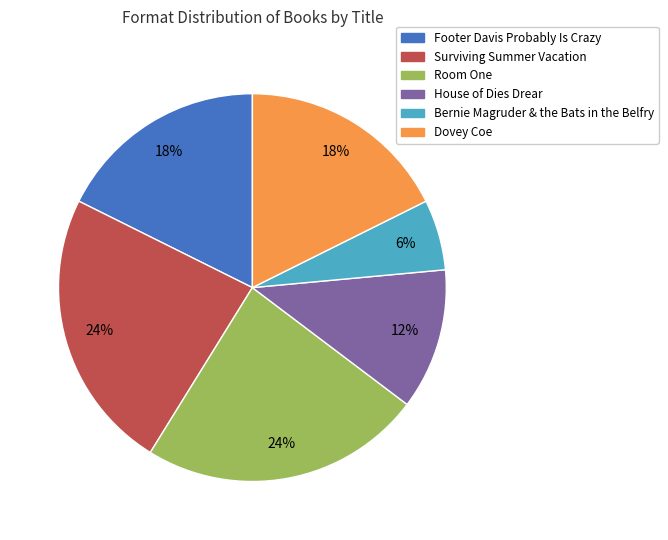

Is it true that Room One is 24% of the pie?

True